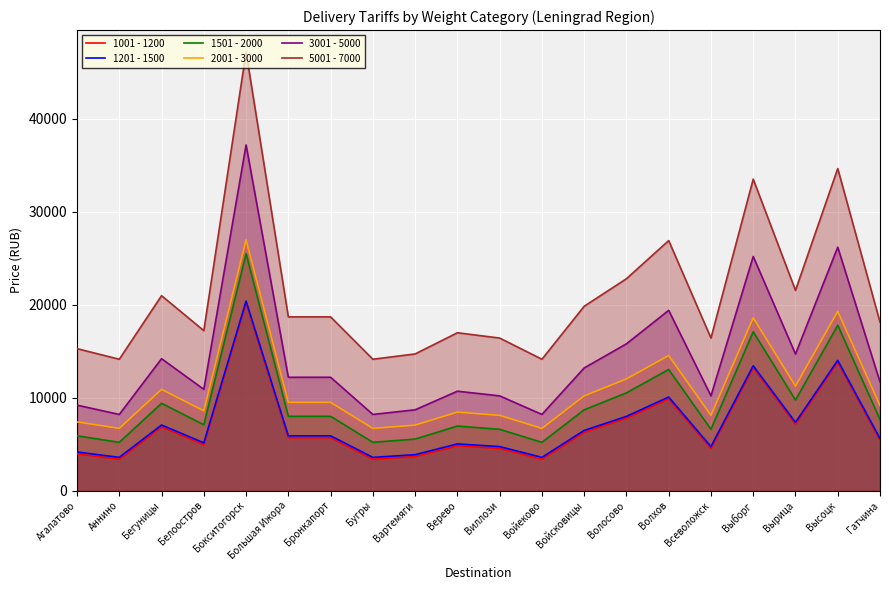

Rank the series at Верево from lowest to highest value.

1001 - 1200, 1201 - 1500, 1501 - 2000, 2001 - 3000, 3001 - 5000, 5001 - 7000